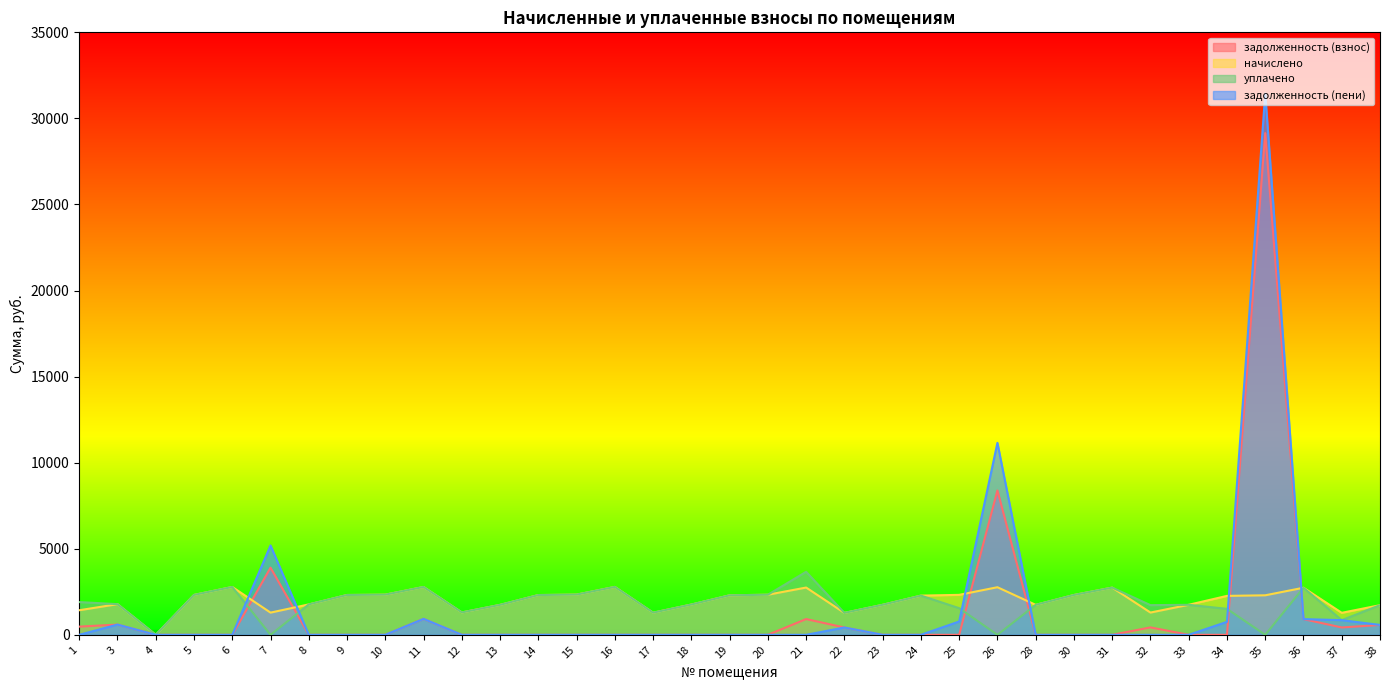

True or false: уплачено and начислено intersect in this chart.

False